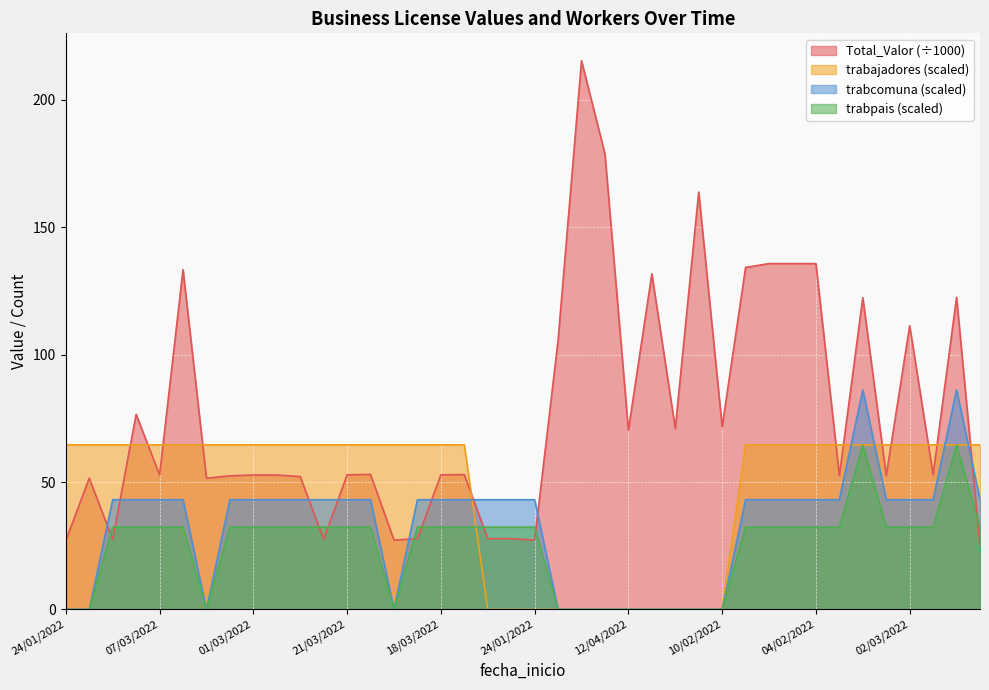

Which has a higher value, 18/03/2022 or 02/03/2022?

02/03/2022